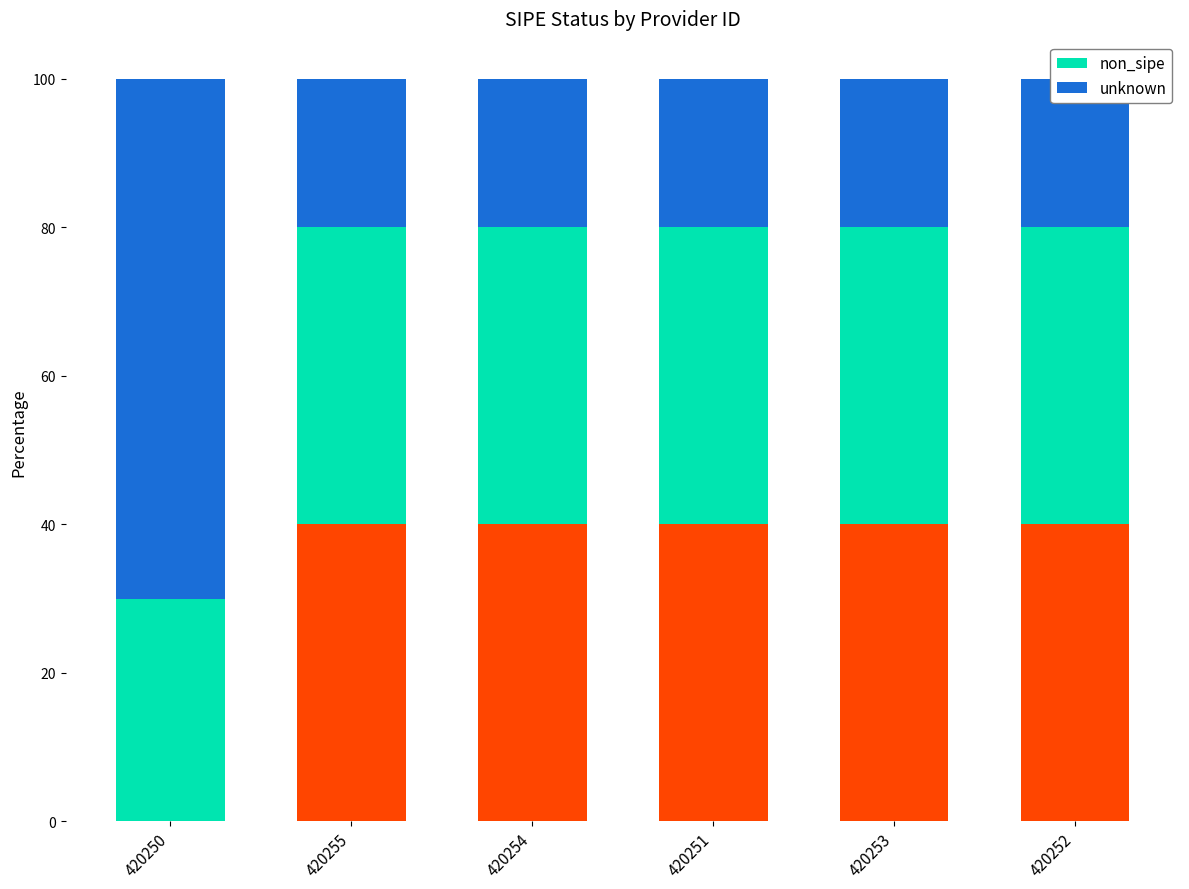

Reading left to right, transcribe all the data shown in this chart.

non_sipe: 30	40	40	40	40	40
unknown: 70	20	20	20	20	20